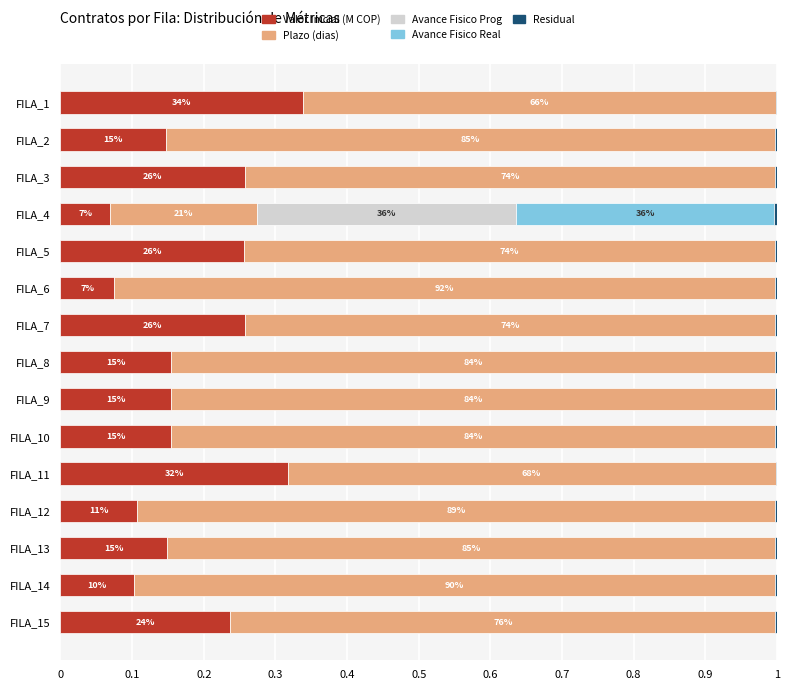

Which category has the highest value in the Valor Inicial (M COP) series?

FILA_1